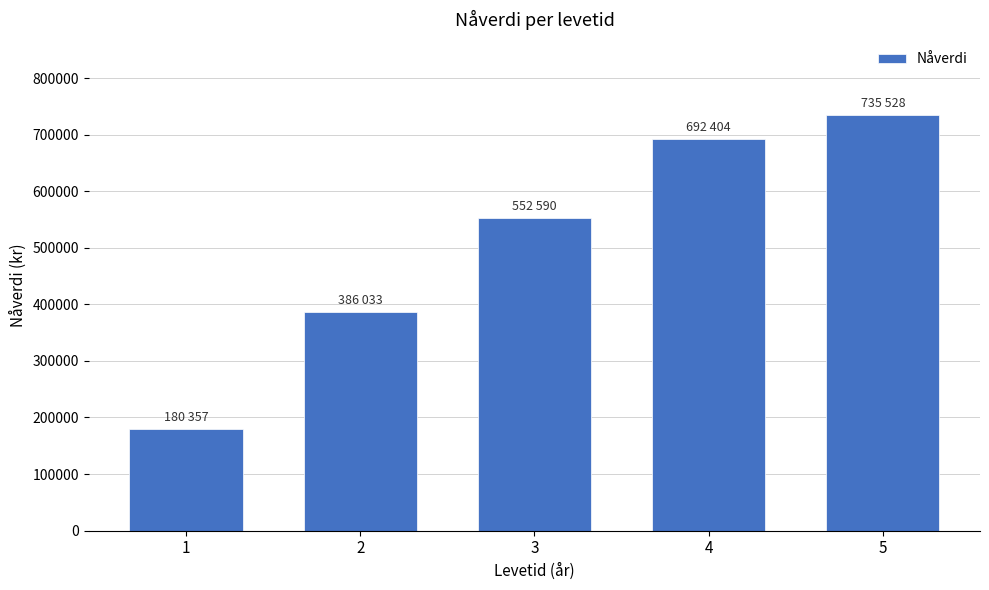

Reading right to left, what are all the values shown in this chart?

5=735528.2	4=692403.7	3=552589.7	2=386033.2	1=180357.1